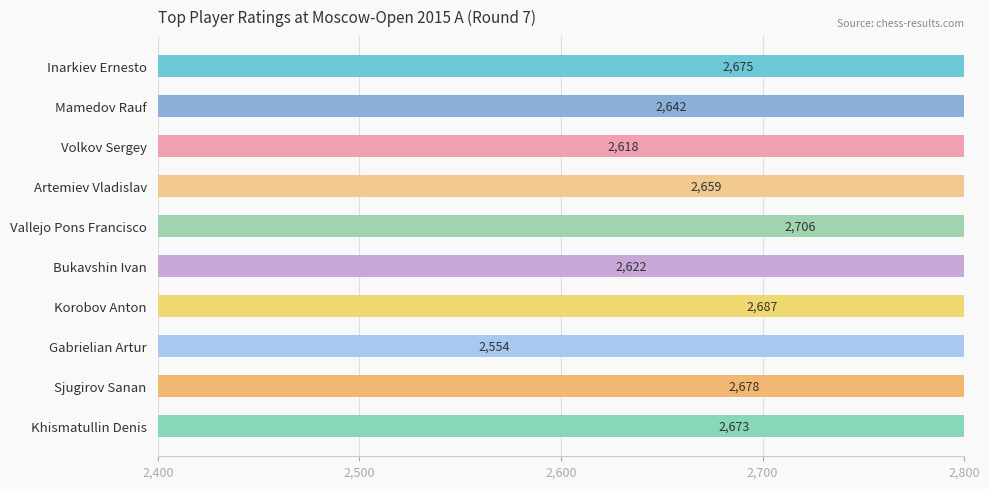

How many categories are shown in the chart?

10